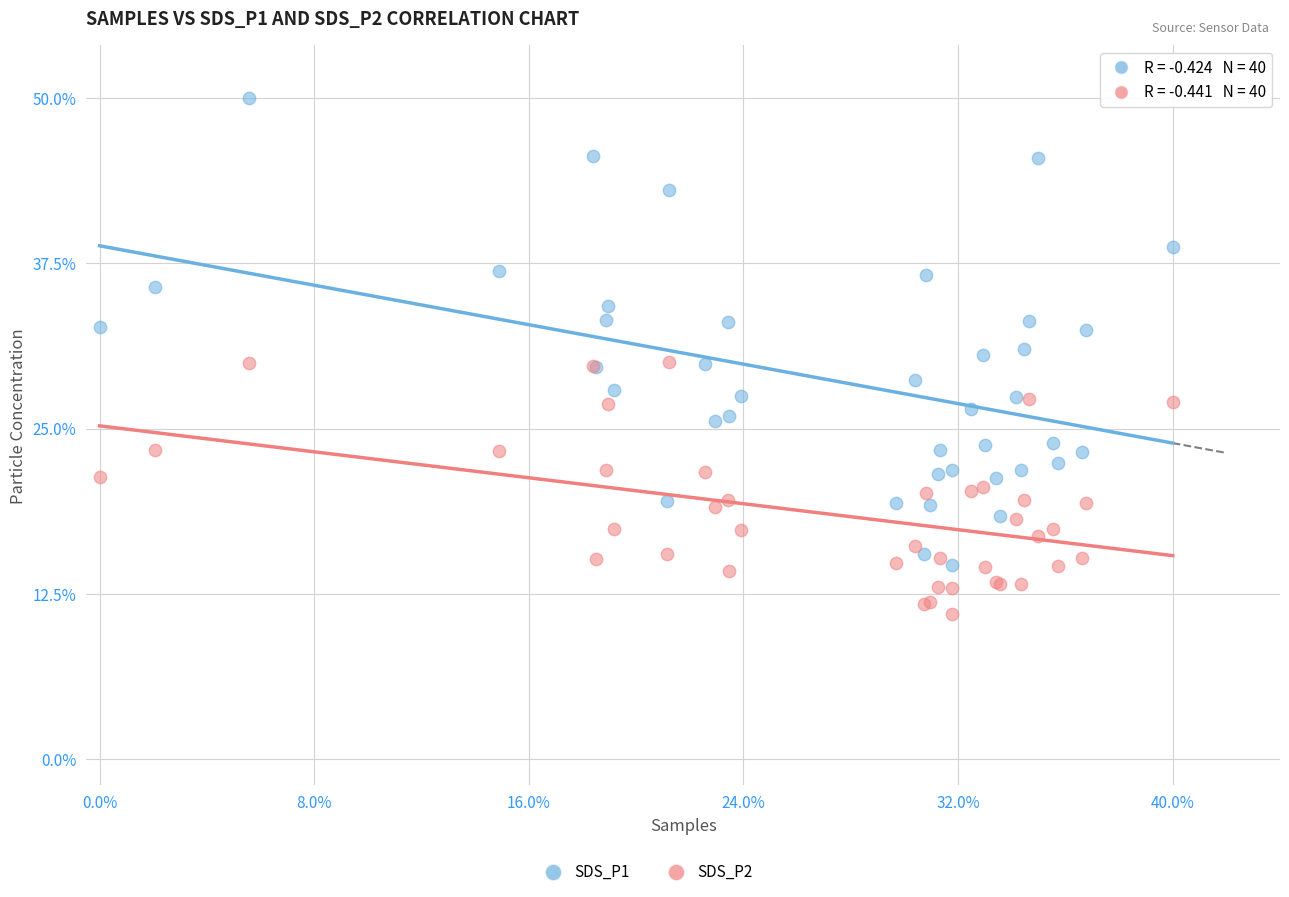

Which series has the widest spread of Y values?

SDS_P1